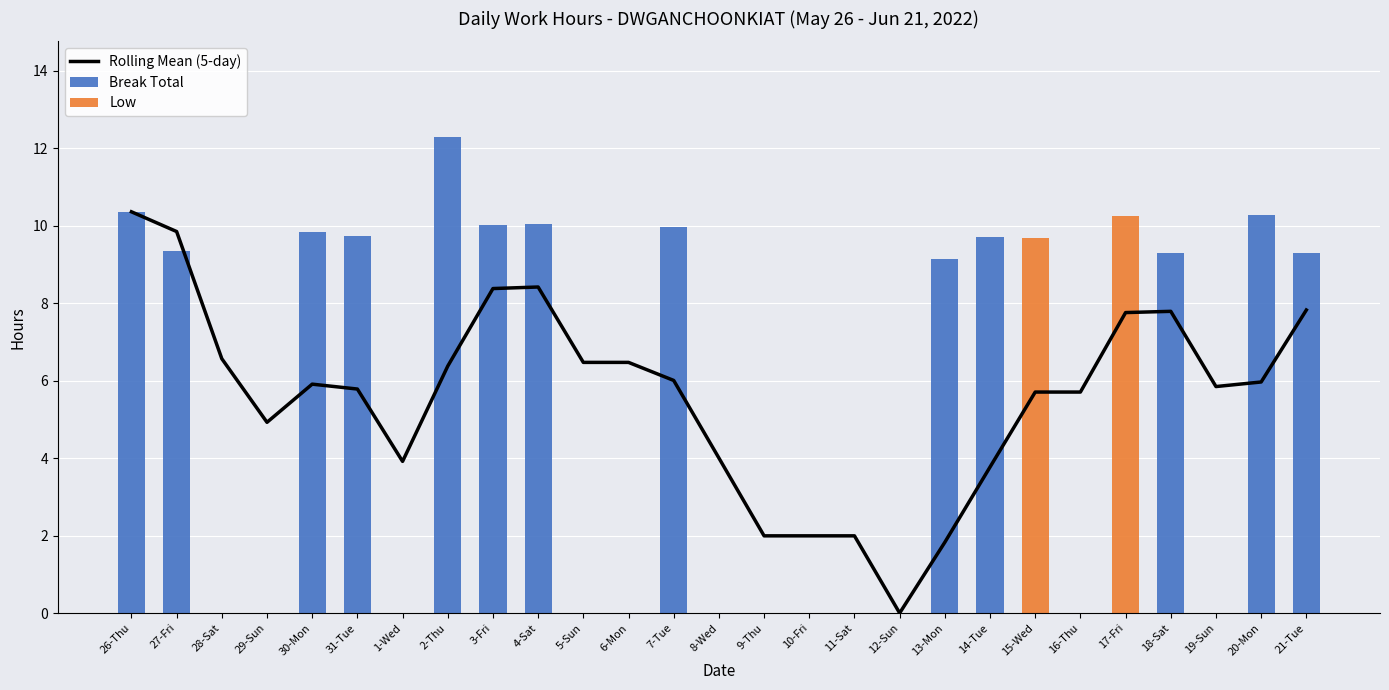

Rank the series at 7-Tue from lowest to highest value.

Low, Rolling Mean (5-day), Break Total